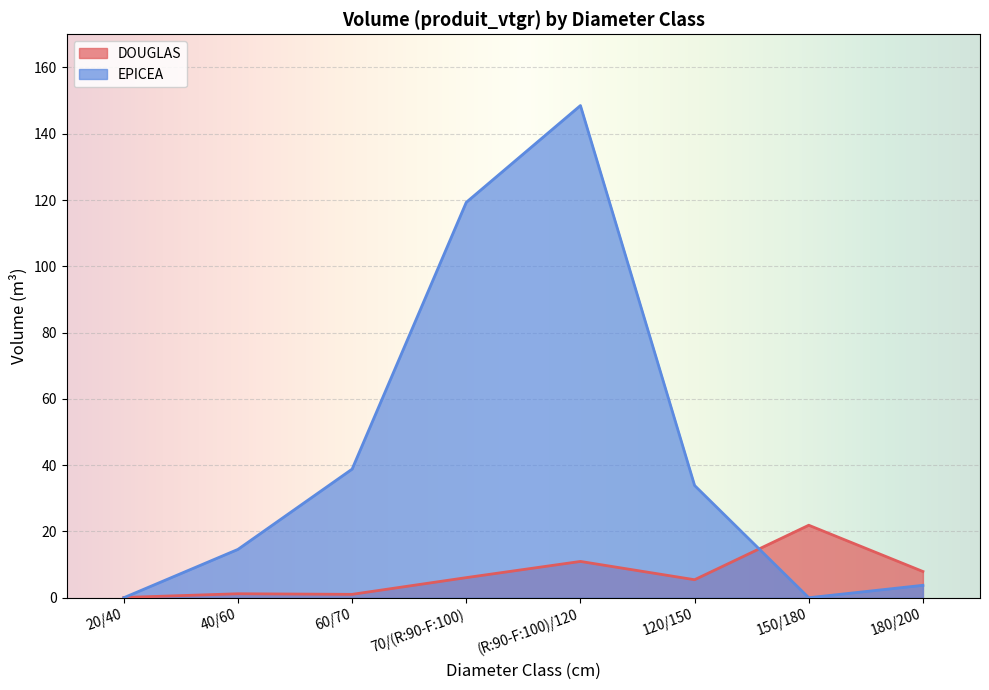

Which series has the largest total across all categories?

EPICEA